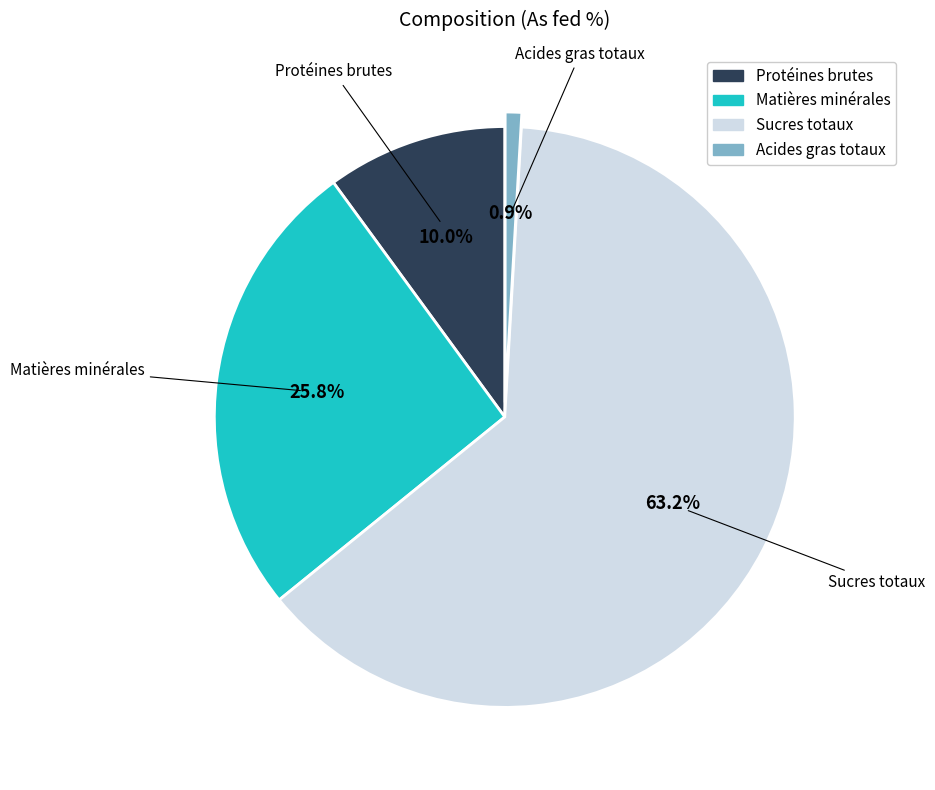

What percentage is the Matières minérales slice, to the nearest percent?

26%